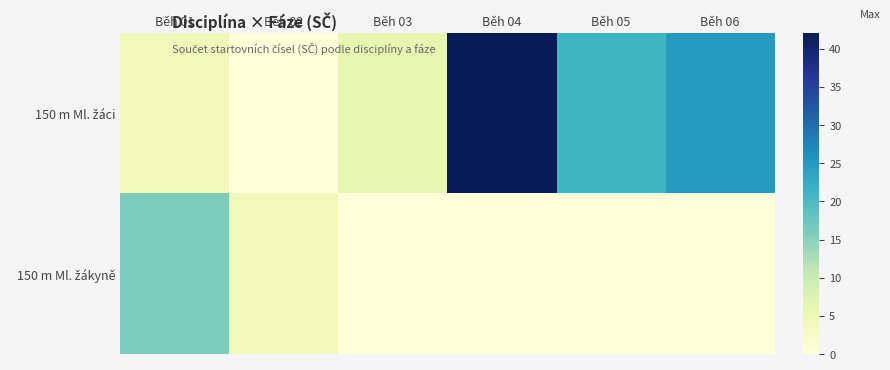

Which series changed the most between Běh 02 and Běh 06?

150 m Ml. žáci